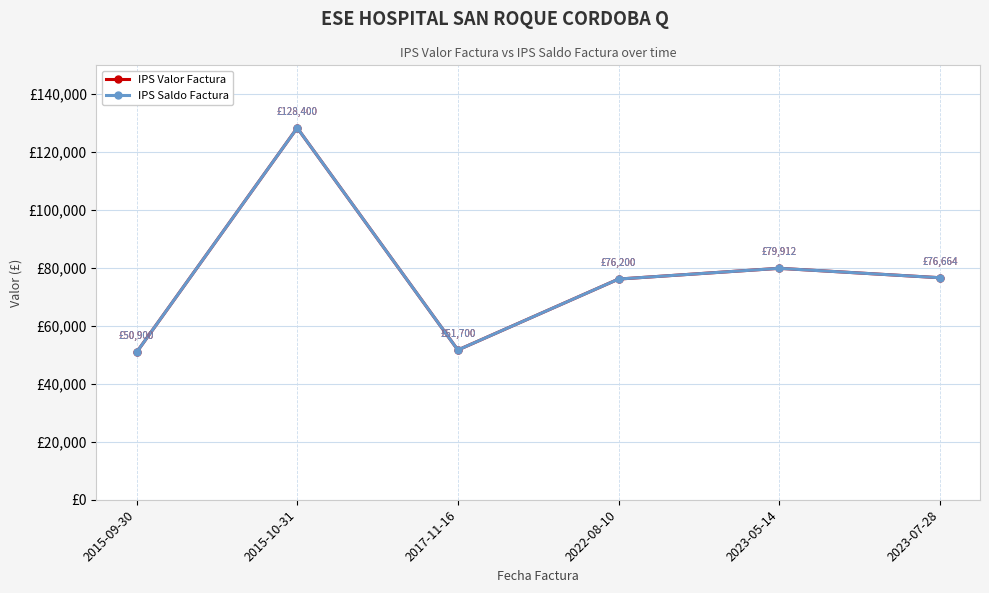

True or false: IPS Saldo Factura has a value of 20518 at 2017-11-16.

False